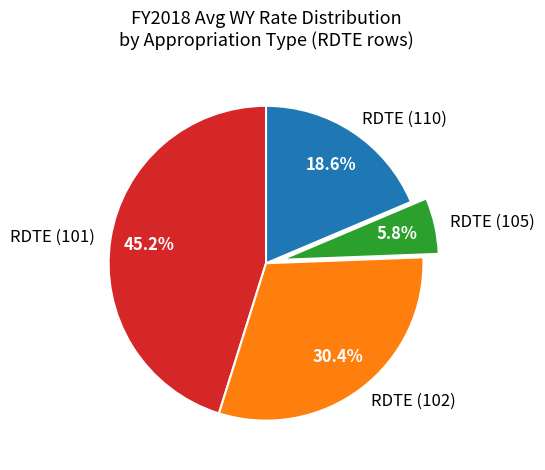

Is RDTE (102) the majority of the pie?

No